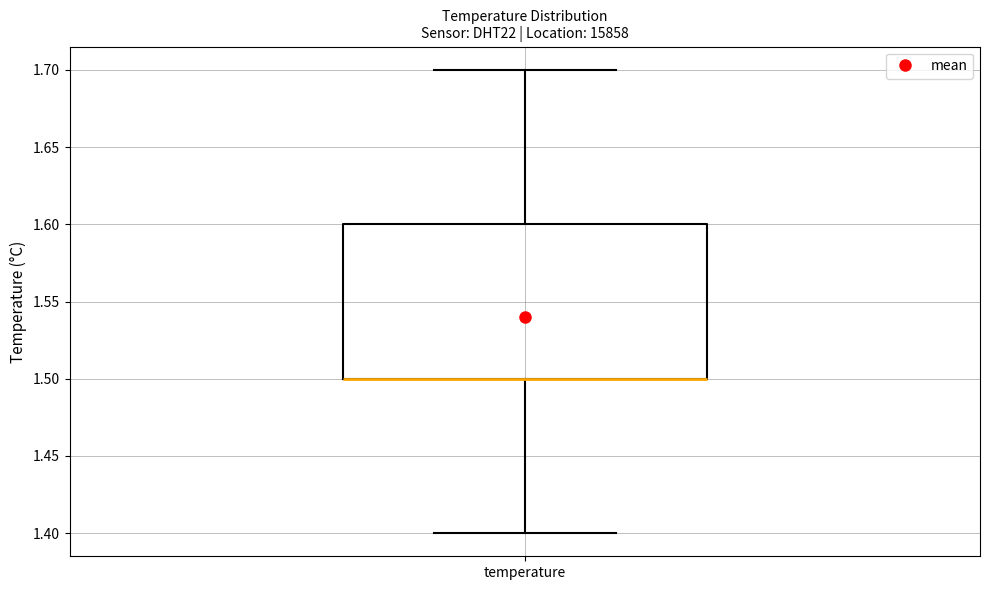

Where is the lower edge of the box for temperature on the y-axis? The values are not printed on the chart, so give them approximately, as read against the axis.

1.5